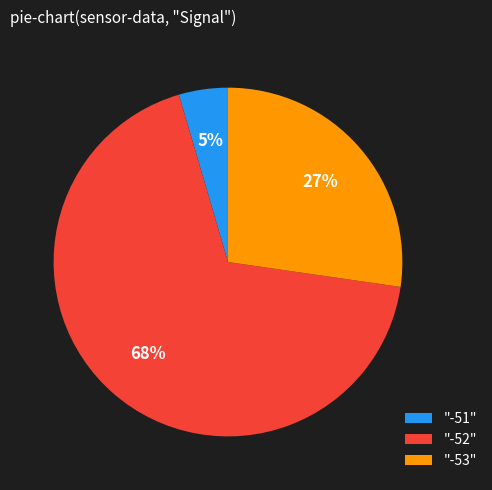

Rank the categories by value from lowest to highest.

"-51", "-53", "-52"